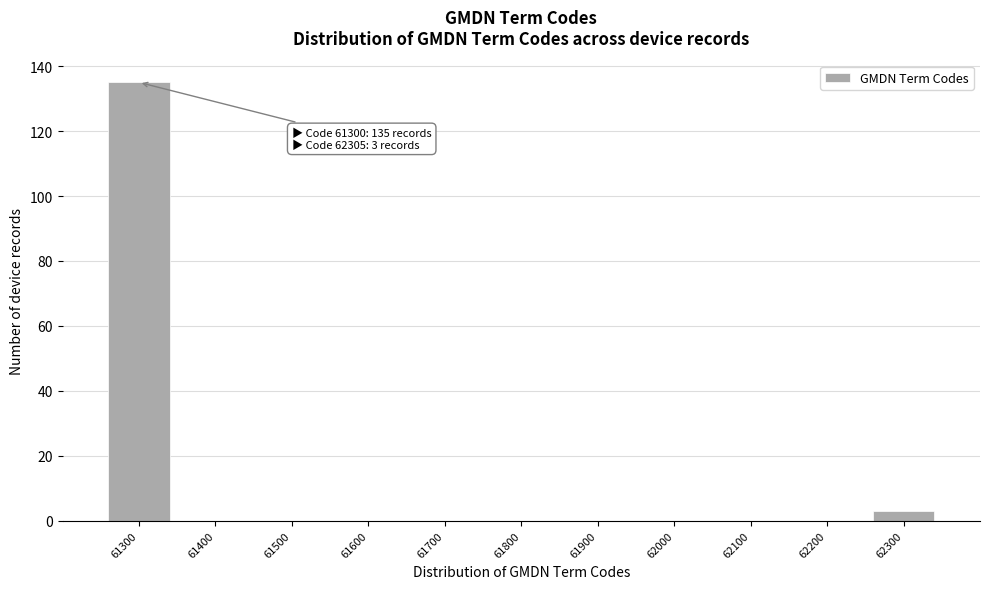

Reading right to left, extract all data points from this chart.

62300=3	62200=0	62100=0	62000=0	61900=0	61800=0	61700=0	61600=0	61500=0	61400=0	61300=135